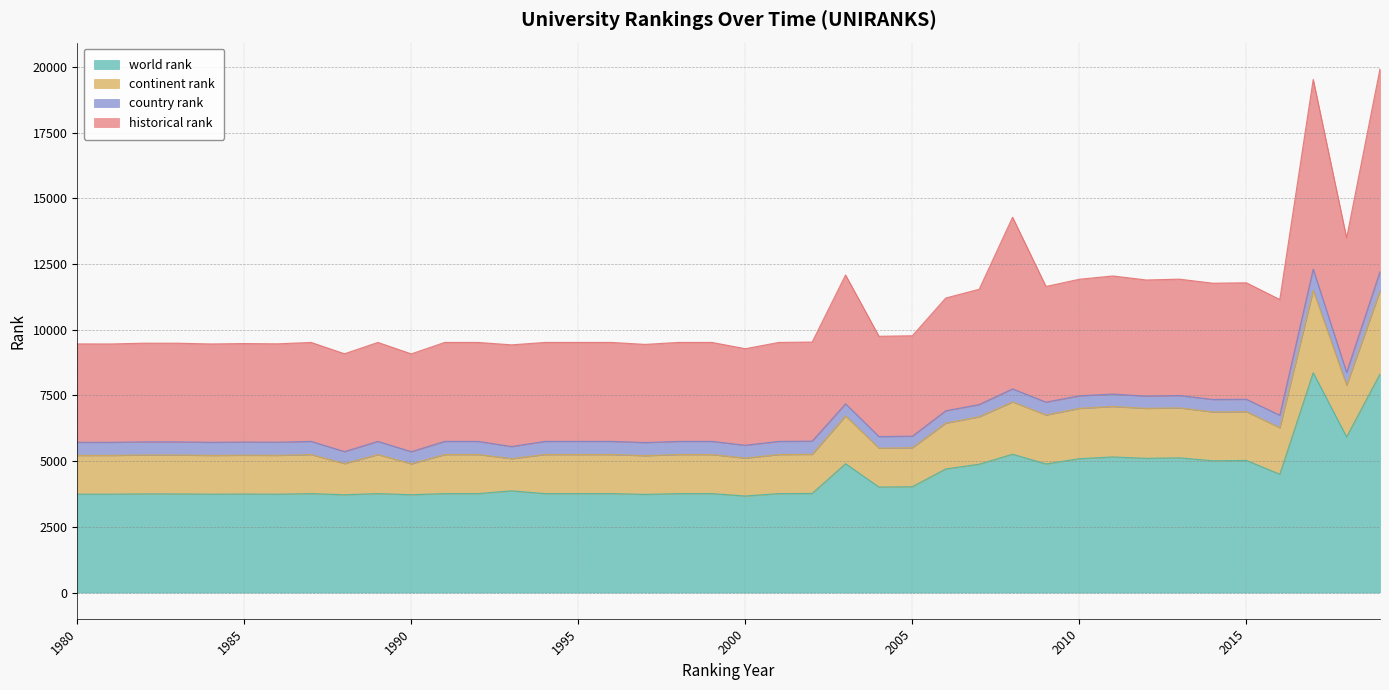

What is the highest value of the world rank series?

8364